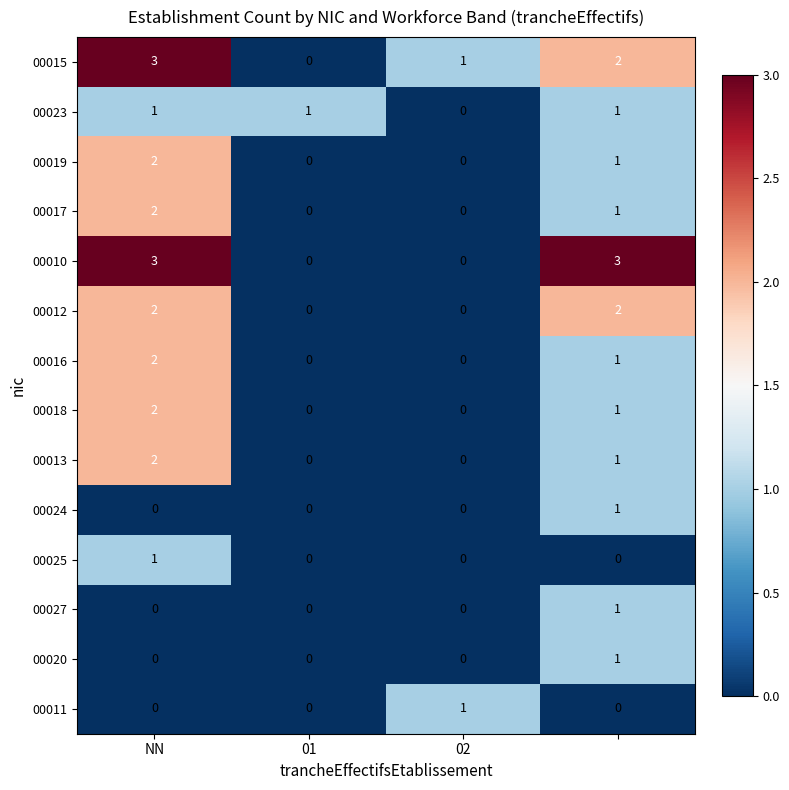

What is the difference between the maximum and minimum values in the 00015 series?

3